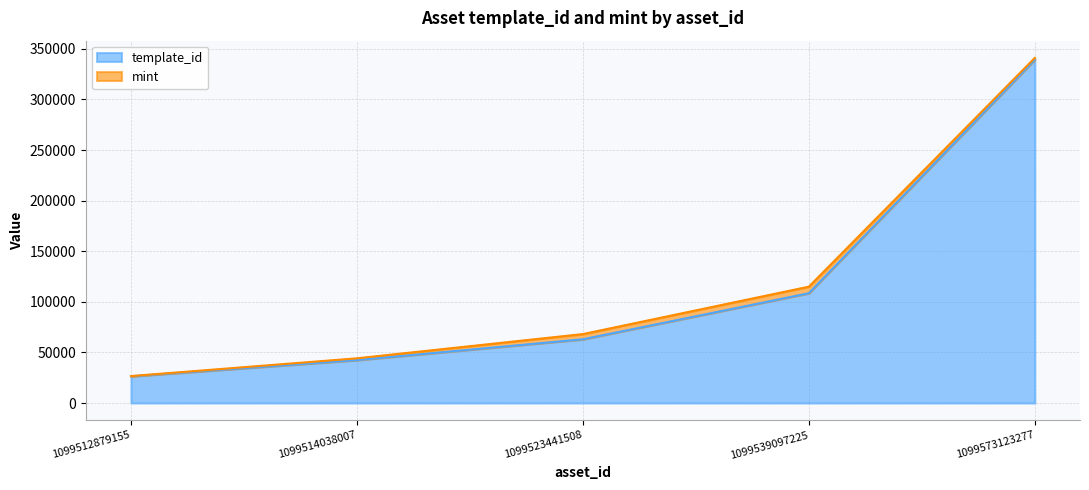

What is the smallest value displayed?

26402